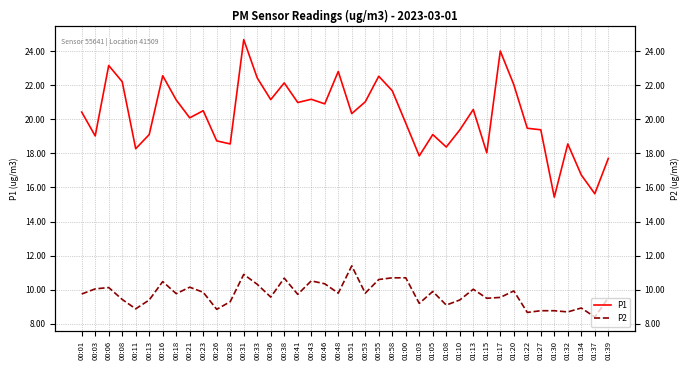

Reading right to left, what are all the values shown in this chart?

P1: 17.7	15.6	16.7	18.6	15.4	19.4	19.5	22.0	24.0	18.0	20.6	19.4	18.4	19.1	17.9	19.8	21.7	22.5	21.0	20.3	22.8	20.9	21.2	21.0	22.1	21.1	22.4	24.7	18.6	18.7	20.5	20.1	21.1	22.6	19.1	18.3	22.2	23.1	19.0	20.4
P2: 9.5	8.4	8.9	8.7	8.8	8.8	8.7	9.9	9.6	9.5	10.0	9.4	9.1	9.9	9.2	10.7	10.7	10.6	9.8	11.4	9.8	10.3	10.5	9.7	10.7	9.6	10.3	10.9	9.3	8.8	9.8	10.2	9.8	10.5	9.4	8.9	9.4	10.1	10.1	9.8